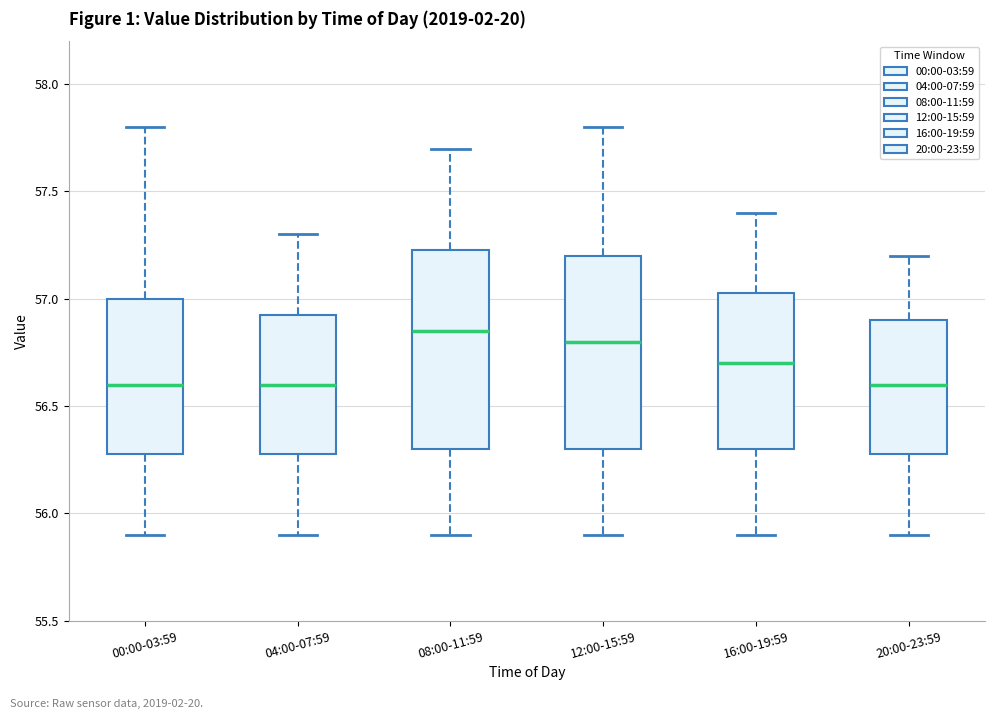

Reading left to right, transcribe this box plot: for each box, give where its median line is, the range the box spans, and where its two whiskers end, as read against the y-axis. The values are not printed on the chart, so give them approximately, as read against the axis.

00:00-03:59: median 56.60, box 56.30 to 57.00, whiskers 55.90 to 57.80
04:00-07:59: median 56.60, box 56.30 to 56.95, whiskers 55.90 to 57.30
08:00-11:59: median 56.85, box 56.30 to 57.25, whiskers 55.90 to 57.70
12:00-15:59: median 56.80, box 56.30 to 57.20, whiskers 55.90 to 57.80
16:00-19:59: median 56.70, box 56.30 to 57.05, whiskers 55.90 to 57.40
20:00-23:59: median 56.60, box 56.30 to 56.90, whiskers 55.90 to 57.20